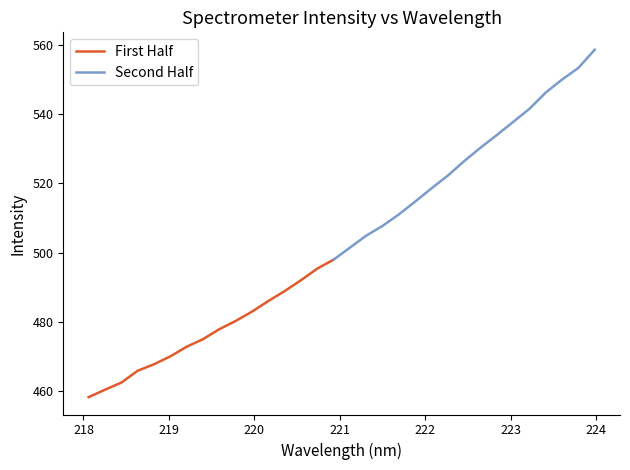

What is the value of the 13th point from the left?

488.9